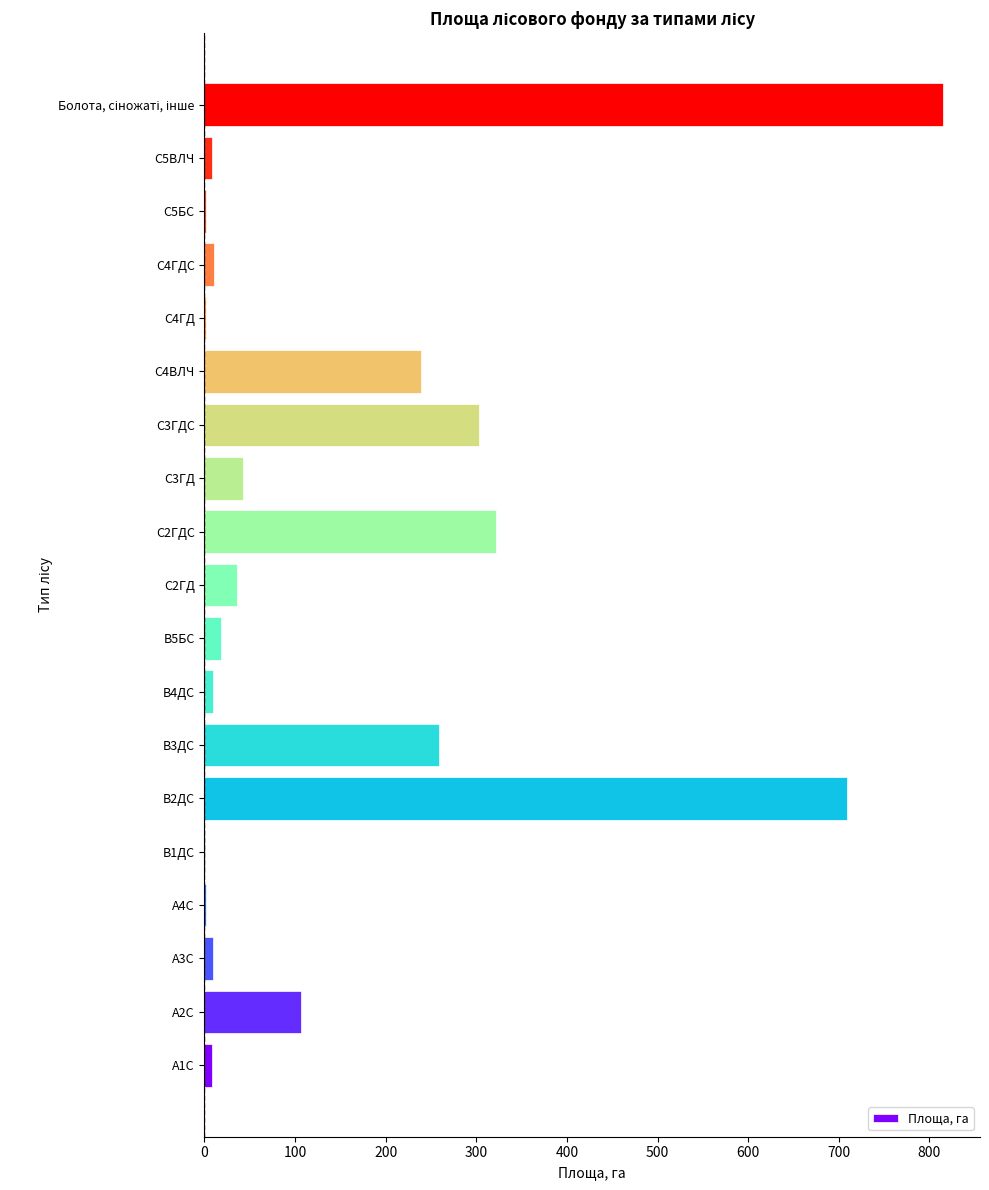

What is the sum of all values?

2903.2